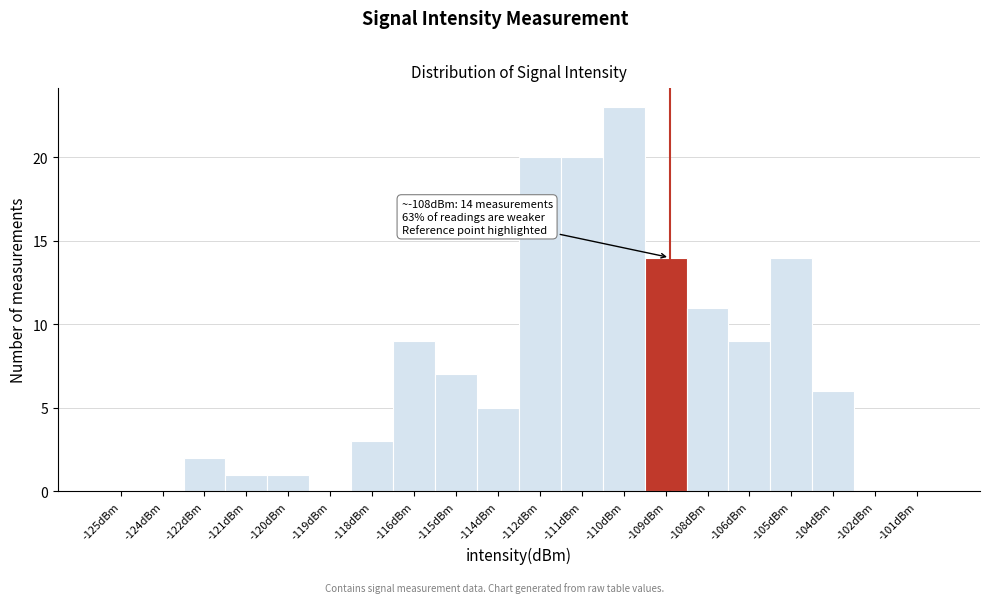

Reading right to left, extract all data points from this chart.

-101dBm=0	-102dBm=0	-104dBm=6	-105dBm=14	-106dBm=9	-108dBm=11	-109dBm=14	-110dBm=23	-111dBm=20	-112dBm=20	-114dBm=5	-115dBm=7	-116dBm=9	-118dBm=3	-119dBm=0	-120dBm=1	-121dBm=1	-122dBm=2	-124dBm=0	-125dBm=0